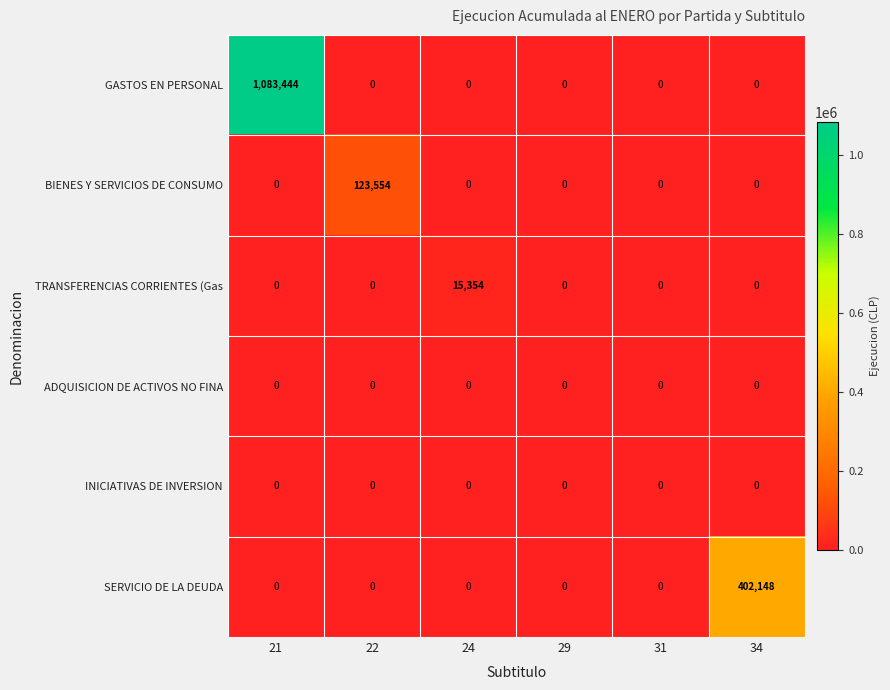

Which series has the widest spread of values?

GASTOS EN PERSONAL